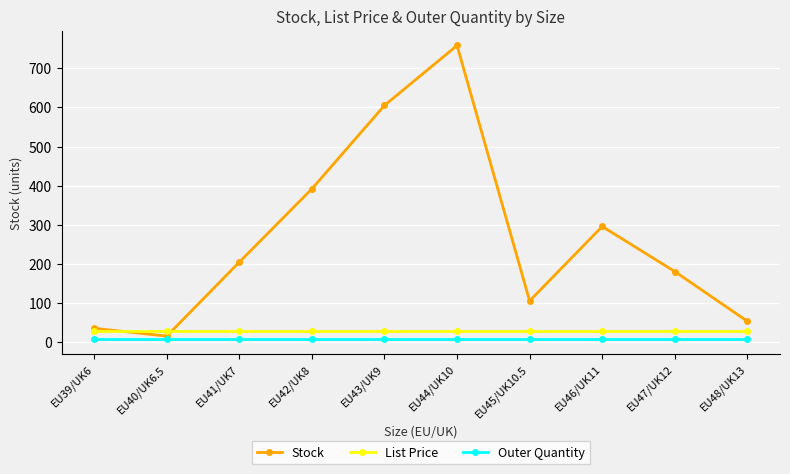

True or false: Stock has more than 1 points higher than both neighbors.

True